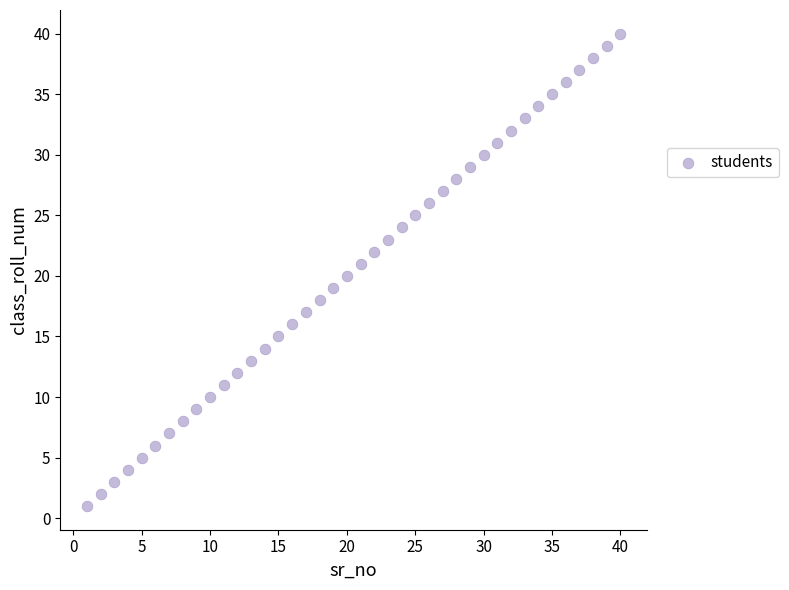

What is the range of X values (max minus min)?

39